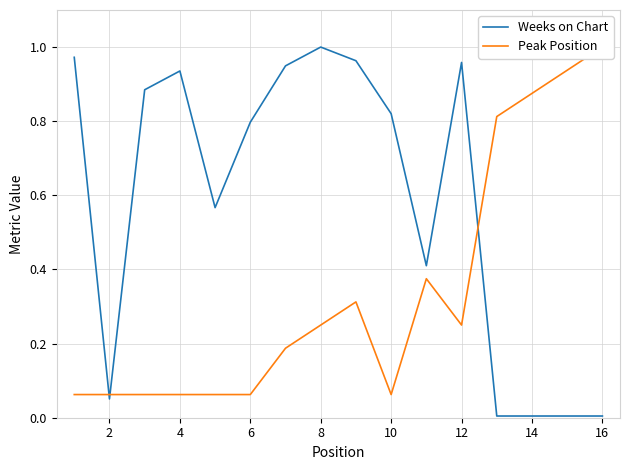

The value of Weeks on Chart at 14 is 0.0. True or false?

True